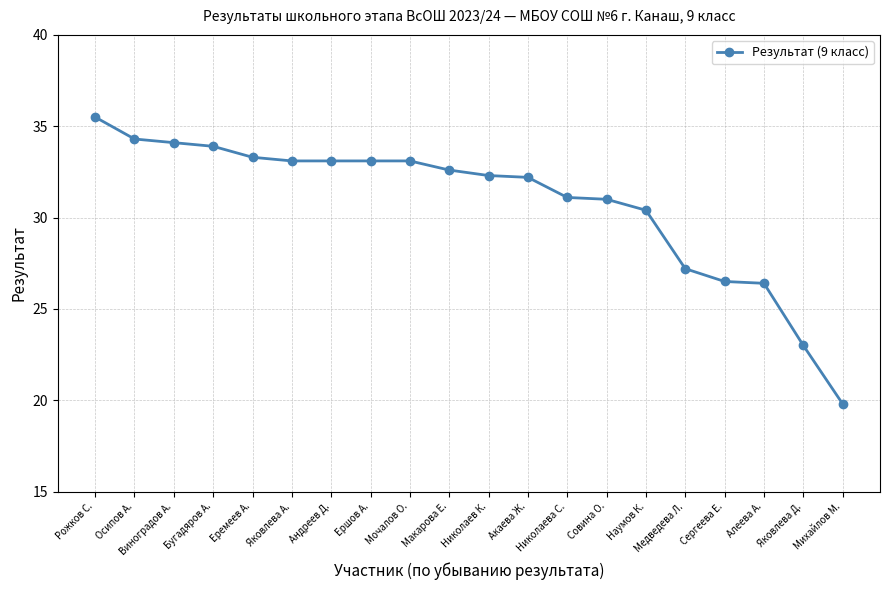

What is the greatest value displayed?

35.5